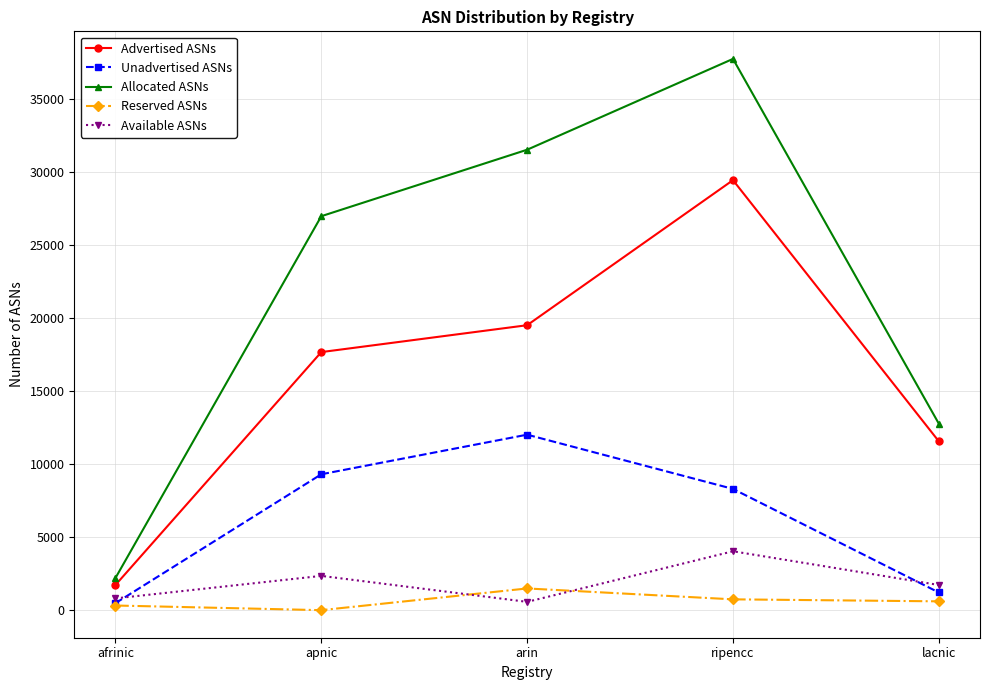

What is the value of the Available ASNs point at the 3rd from the left?

568